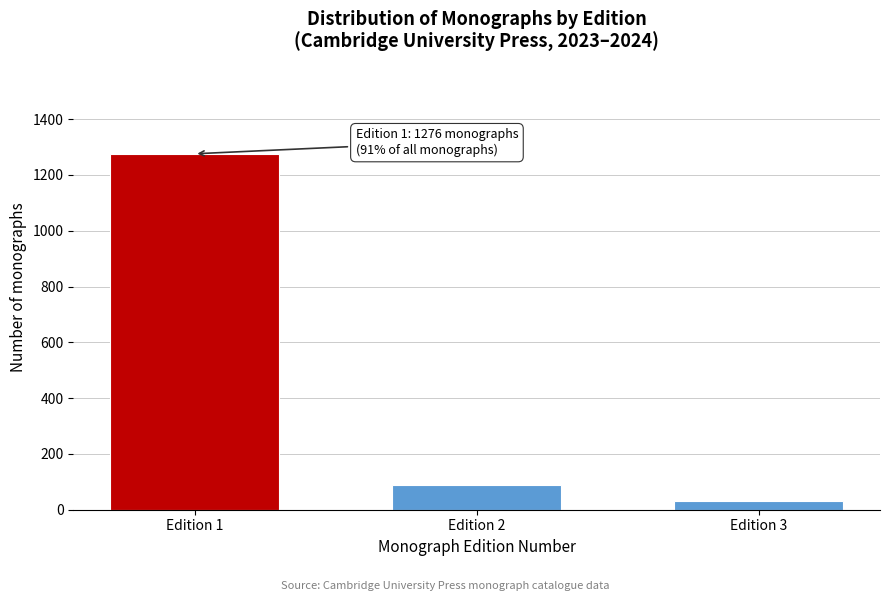

Reading left to right, what are all the values shown in this chart?

1276	87	33